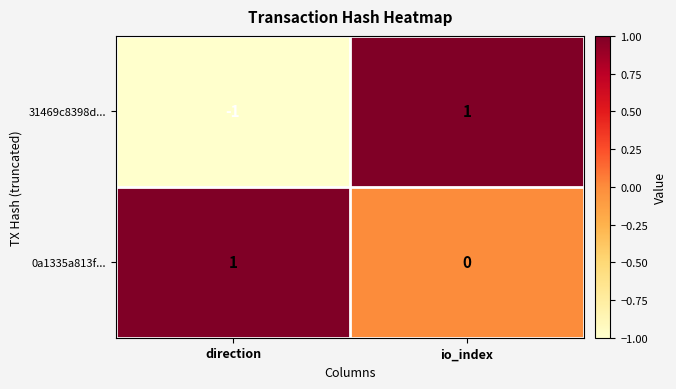

Is the value of 0a1335a813f... at io_index greater than the value of 31469c8398d... at io_index?

No